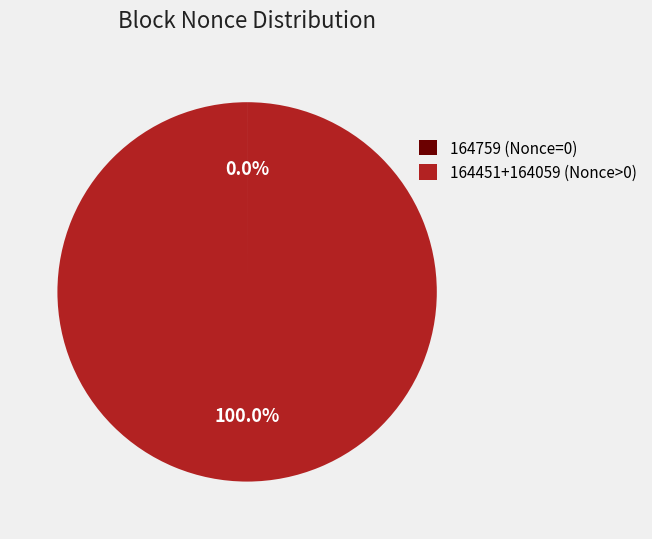

Does any single category account for the majority?

Yes